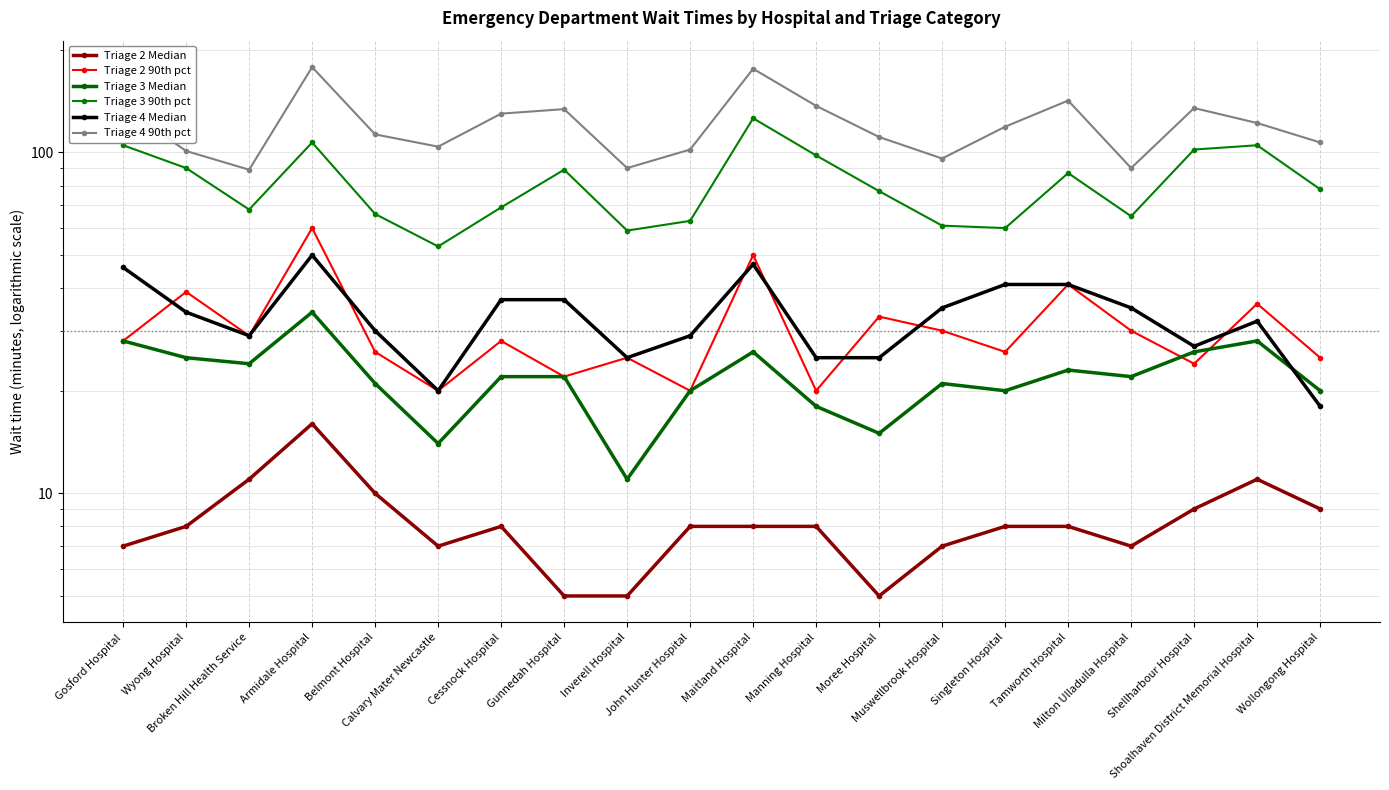

In Triage 2 Median, how many points are lower than both neighbors (excluding endpoints)?

3